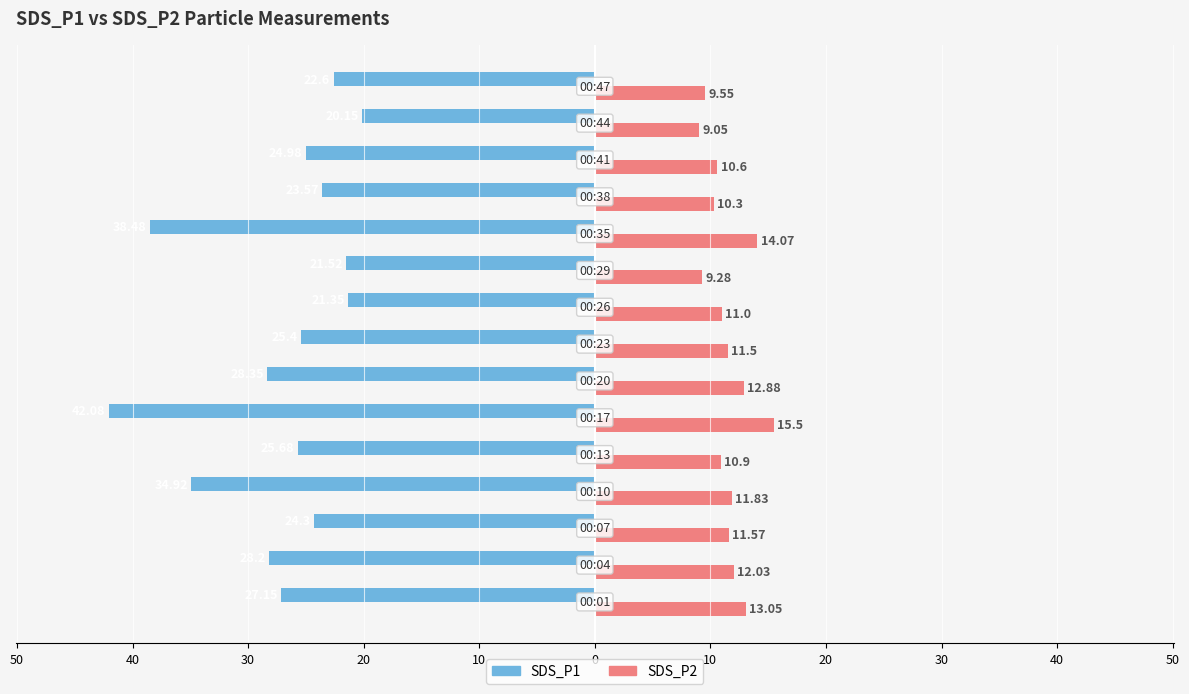

What are all the series names shown in the legend?

SDS_P1, SDS_P2